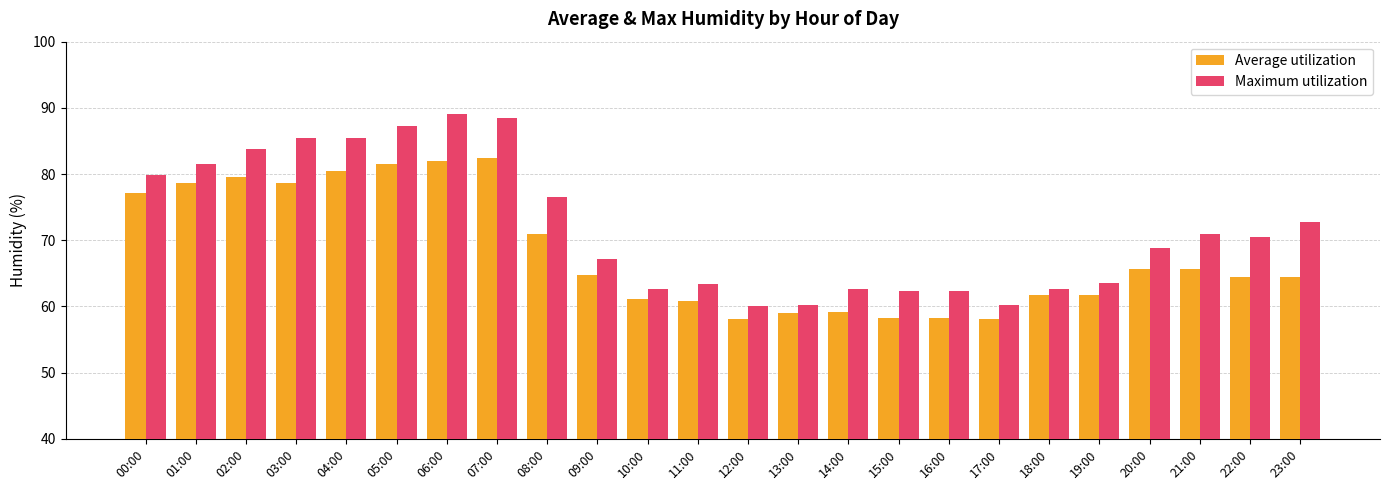

What is the minimum value for Maximum utilization?

60.0